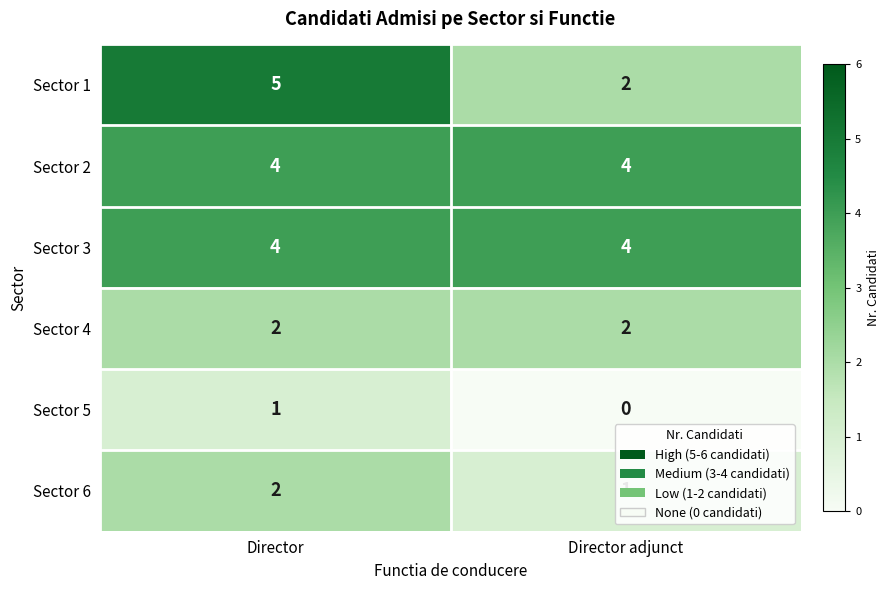

Read the Sector 2 value at Director.

4